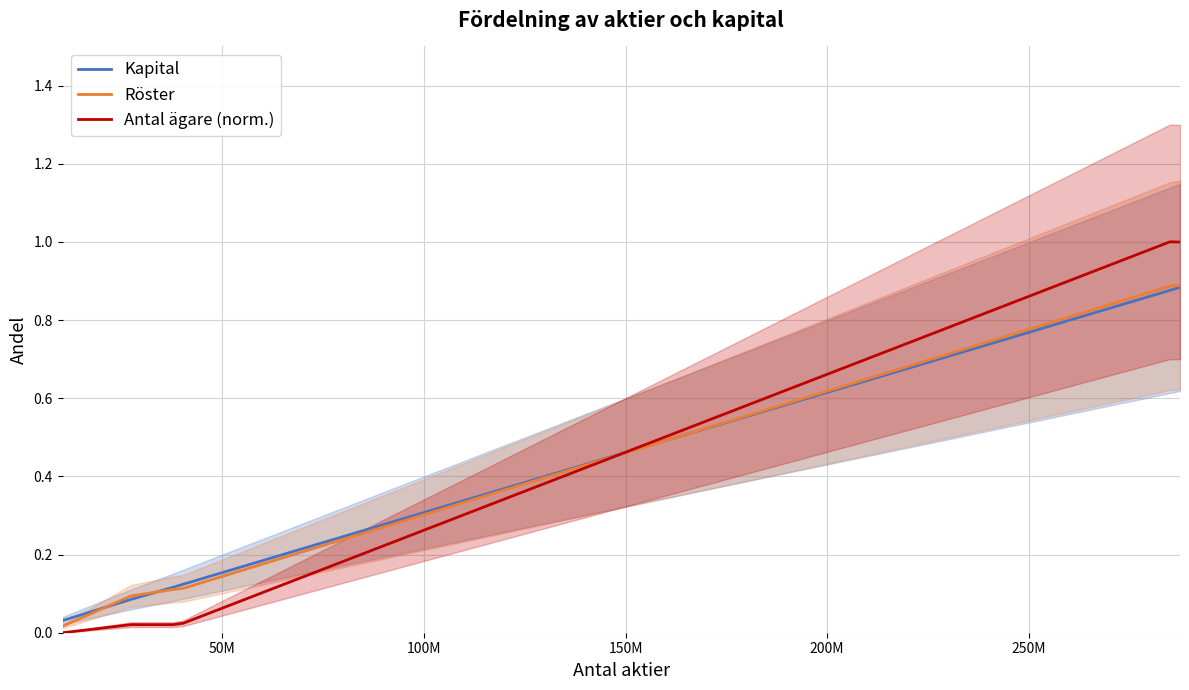

True or false: Röster has more than 0 points higher than both neighbors.

False